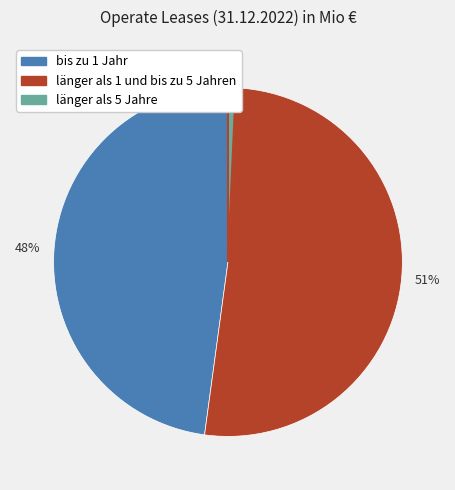

Count the number of slices in the pie.

3